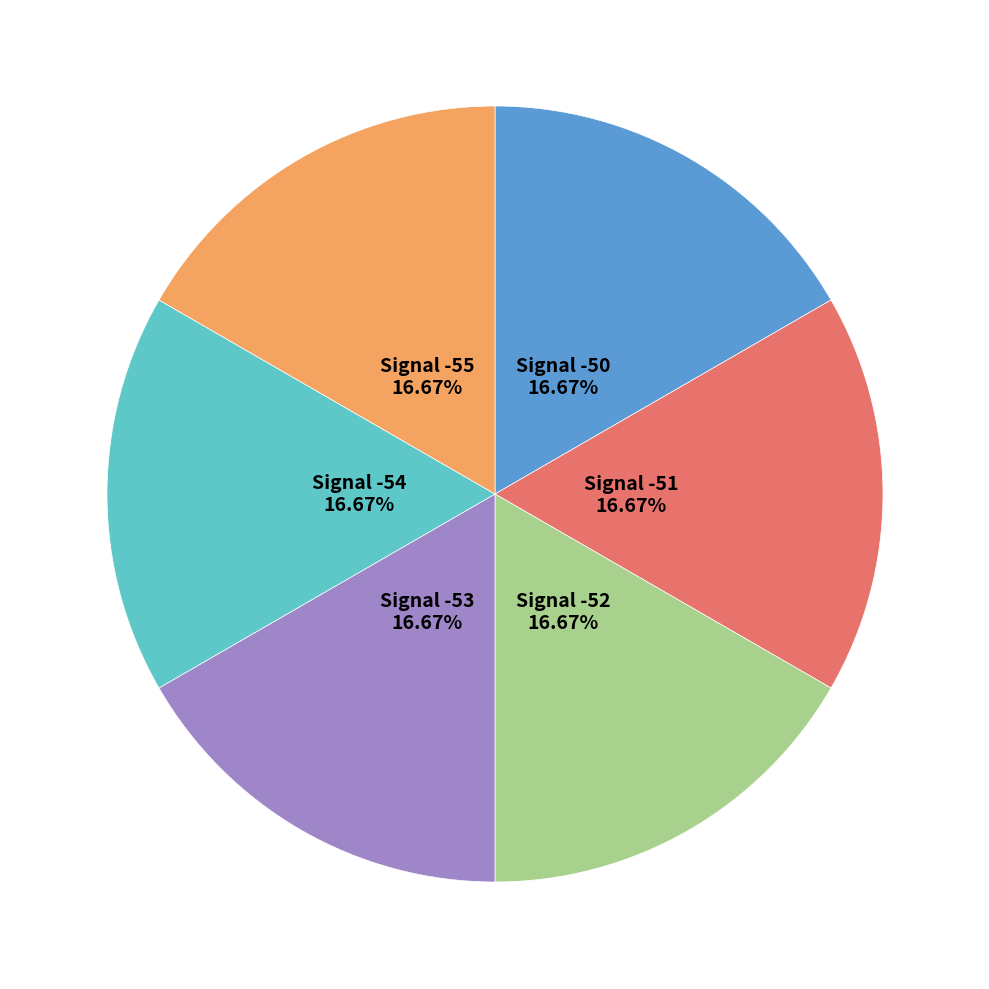

Is there a majority slice in this chart?

No